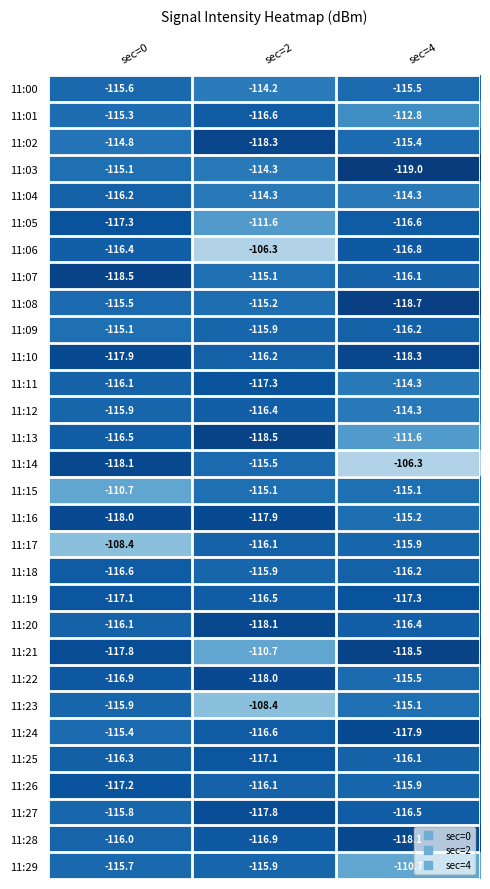

How many series are shown in this chart?

30